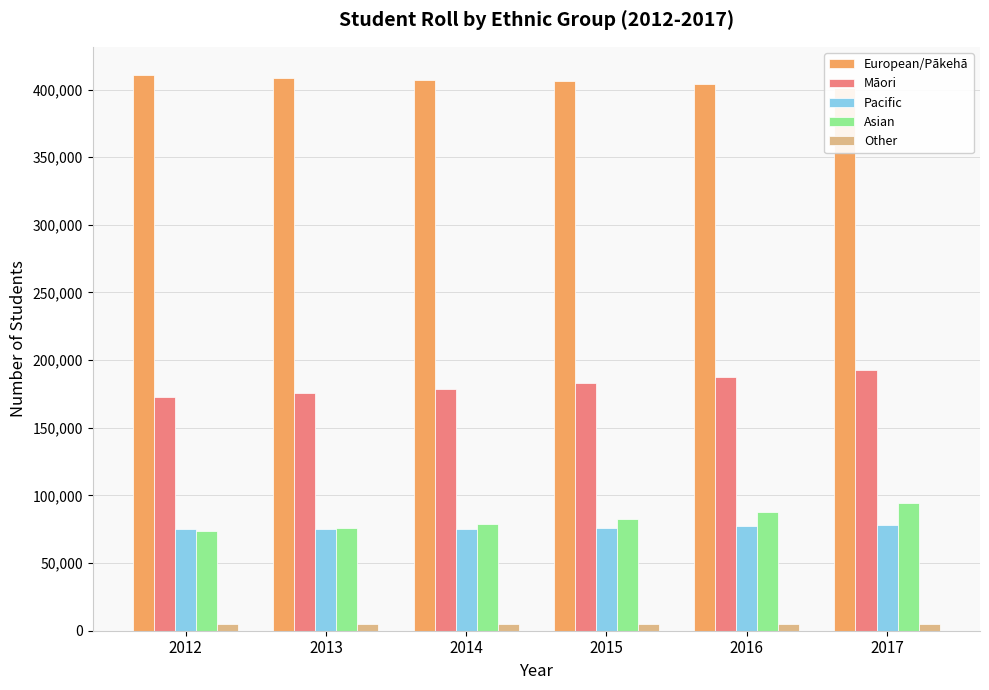

Rank the series by their maximum value, from lowest to highest.

Other, Pacific, Asian, Māori, European/Pākehā